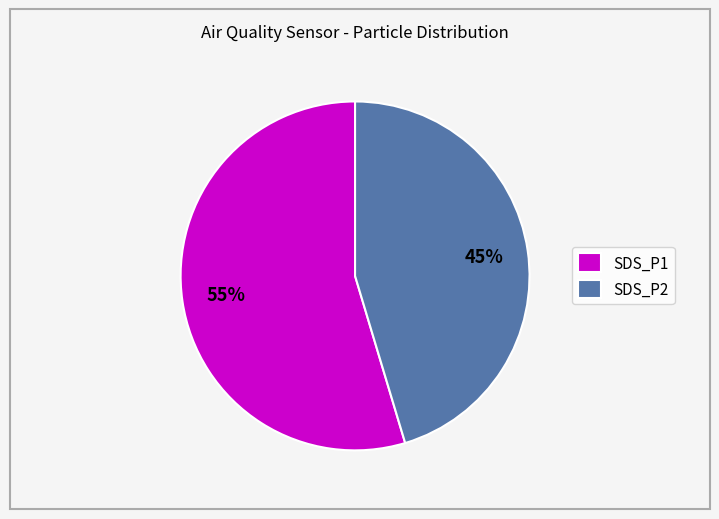

Is SDS_P1 the majority of the pie?

Yes